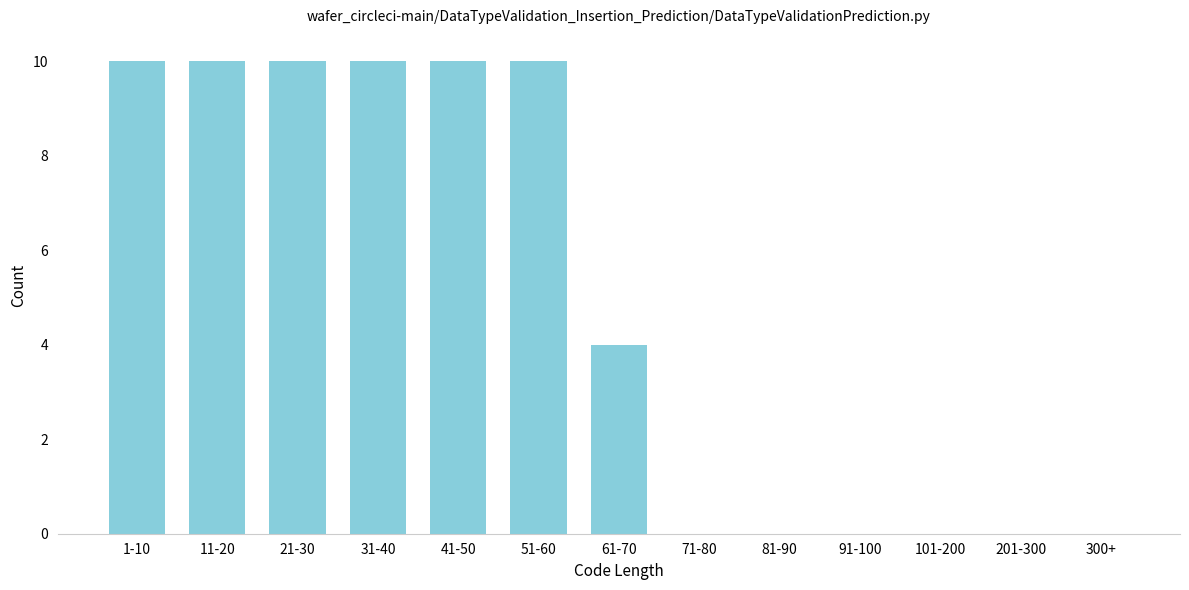

Reading left to right, extract all data points from this chart.

1-10=10	11-20=10	21-30=10	31-40=10	41-50=10	51-60=10	61-70=4	71-80=0	81-90=0	91-100=0	101-200=0	201-300=0	300+=0